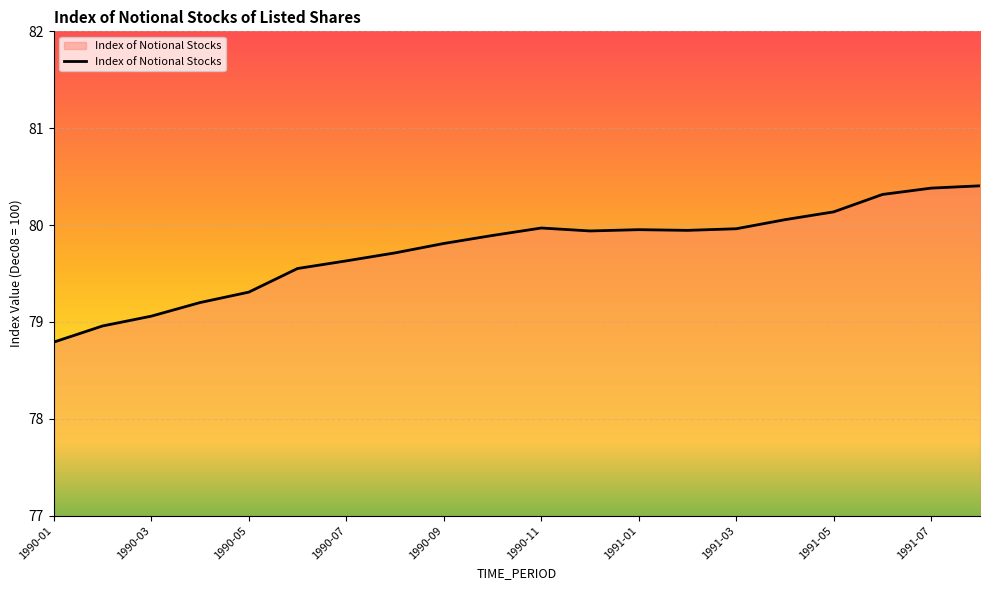

What is the difference between the maximum and minimum values?

1.6